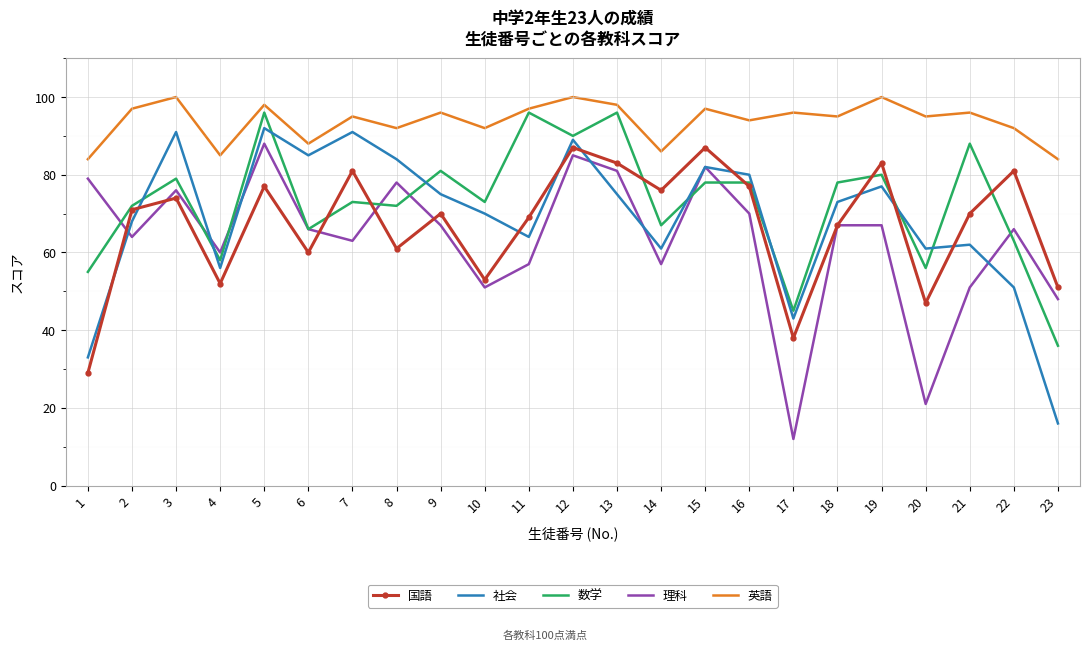

What is the difference between the maximum and minimum values in the 数学 series?

60